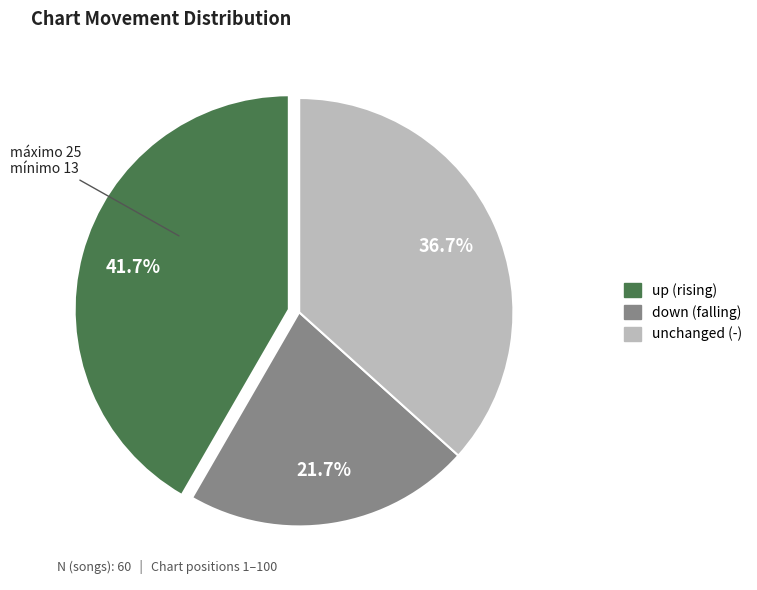

Is there any slice that represents more than half of the pie?

No